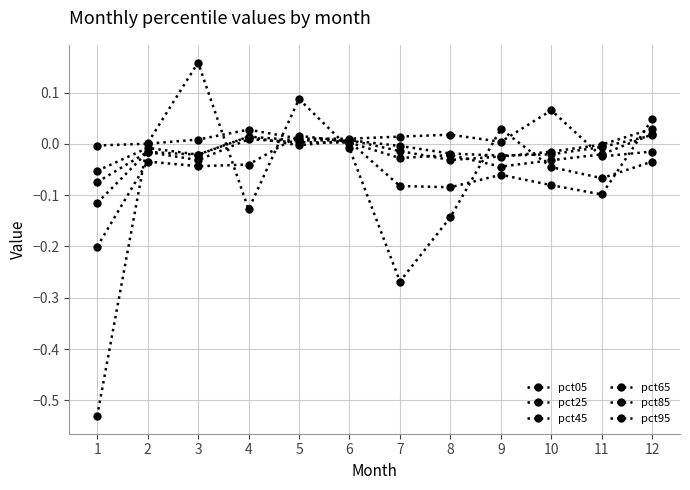

How many series are shown in this chart?

6